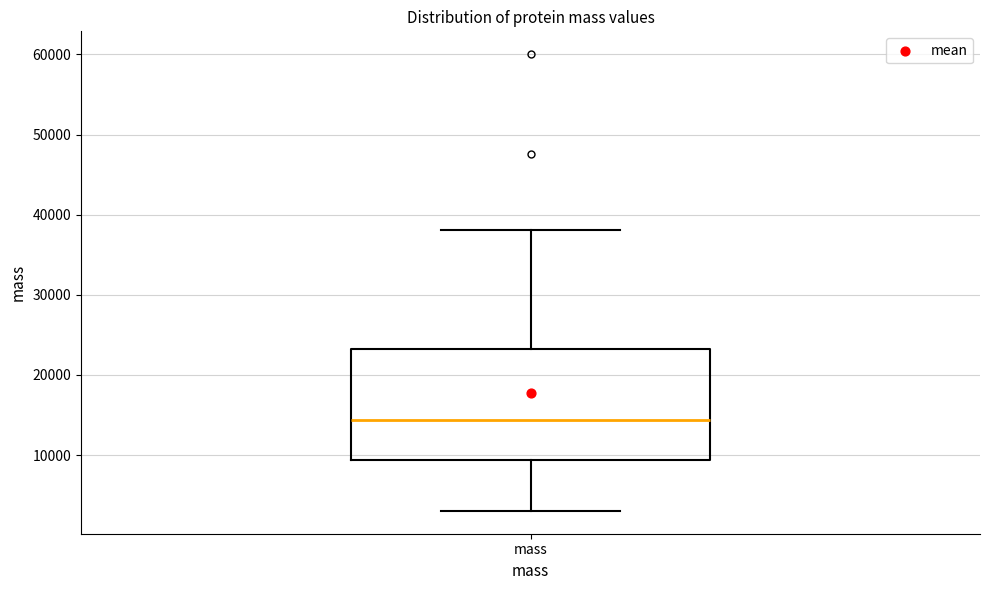

Where does the lower whisker of the box for mass end on the y-axis? The values are not printed on the chart, so give them approximately, as read against the axis.

3000